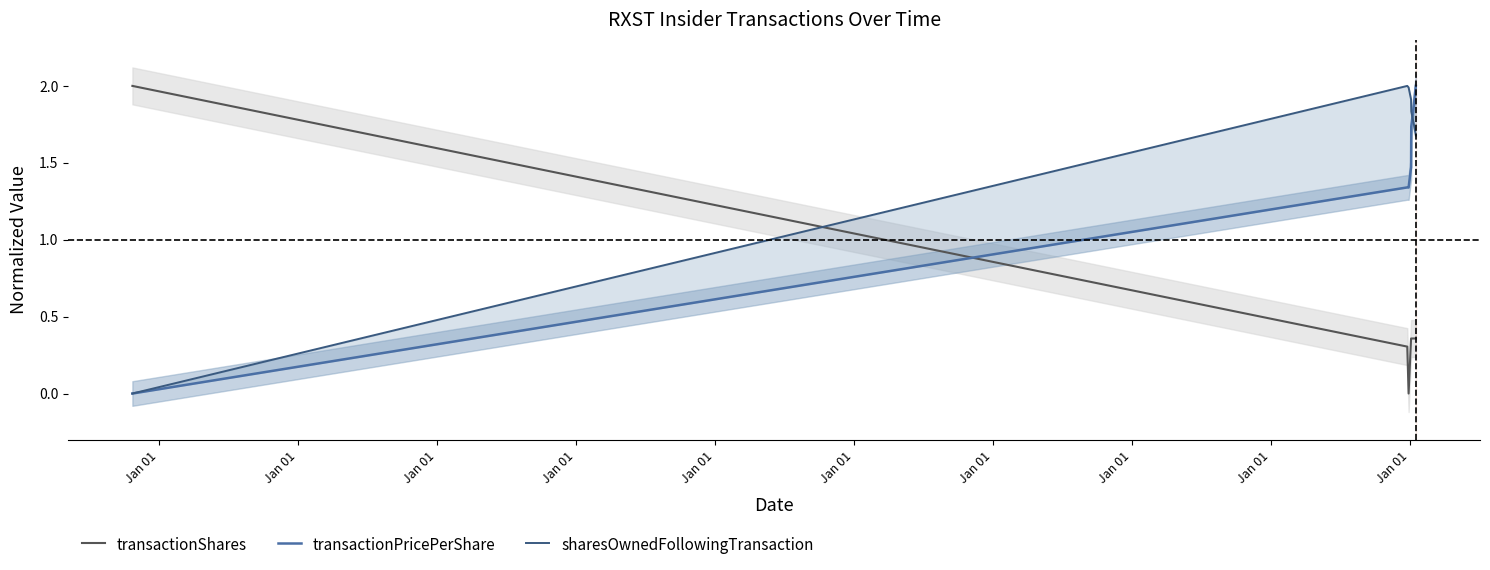

Where is transactionShares nearest to the value 1?

Jan 01